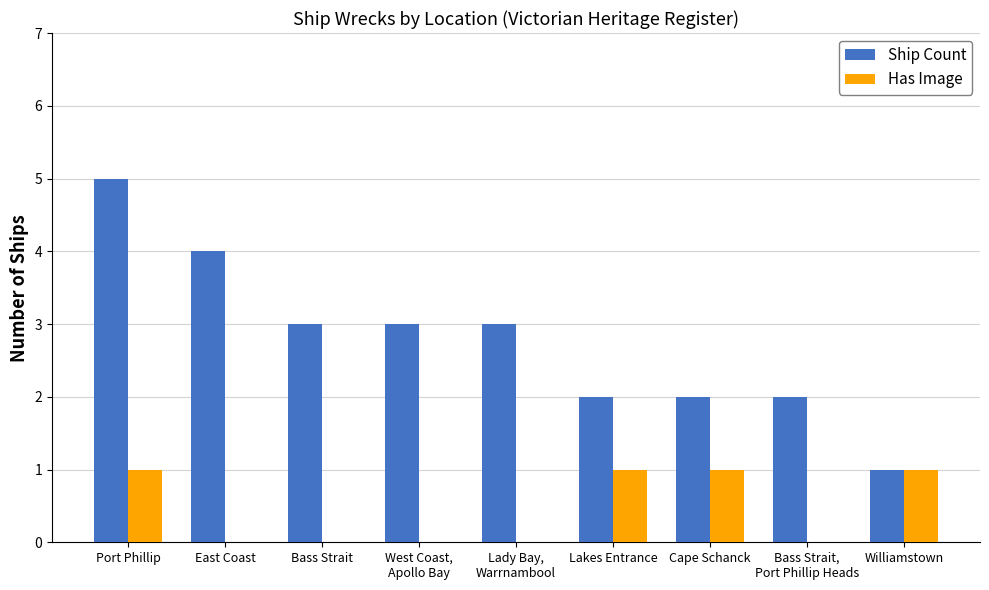

True or false: Has Image has a value of 2 at Lakes Entrance.

False